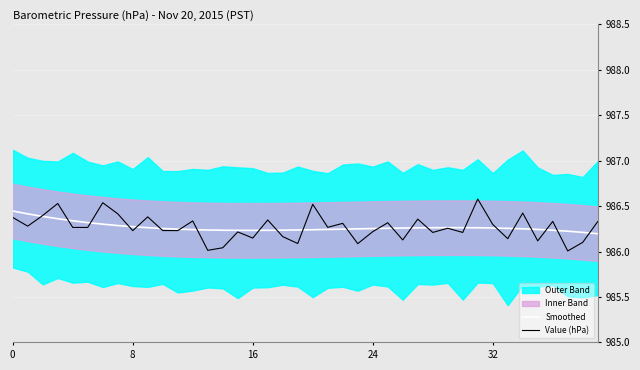

What is the difference between the maximum and second lowest values in the Value (hPa) series?

0.6